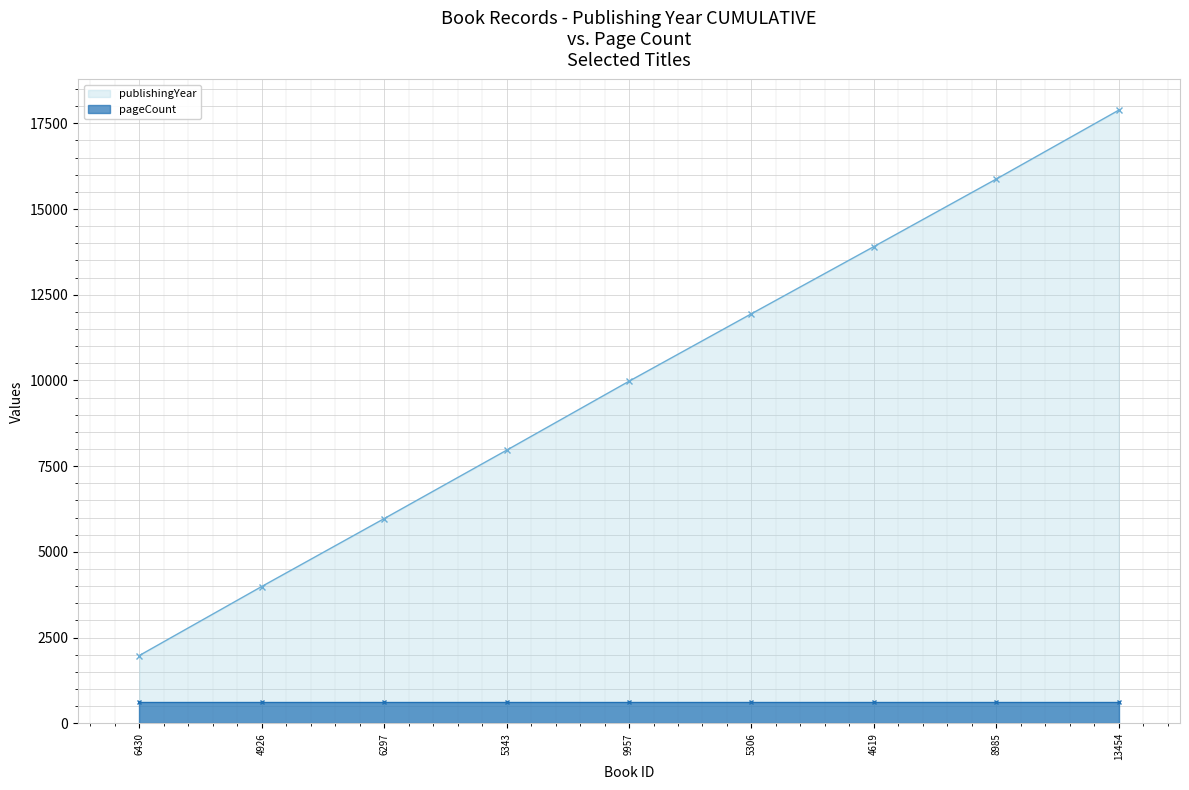

What is the sum of the publishingYear values at 6430 and 13454?

19862